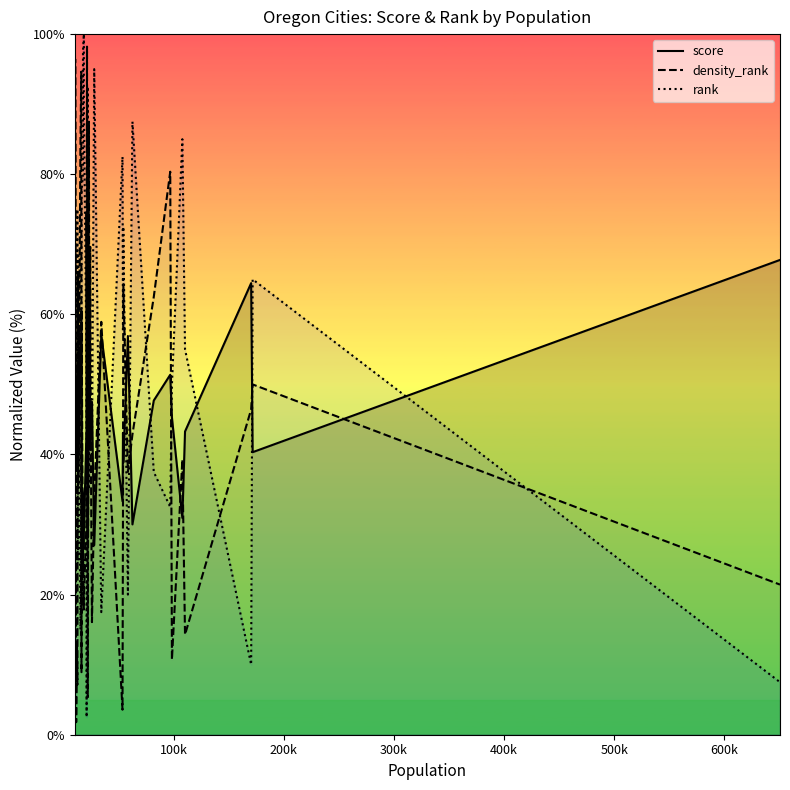

Which series has the largest total across all categories?

rank